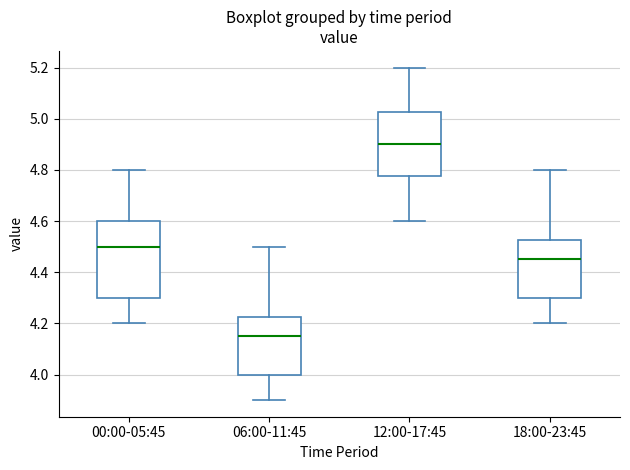

Which box's median line is the lowest?

06:00-11:45